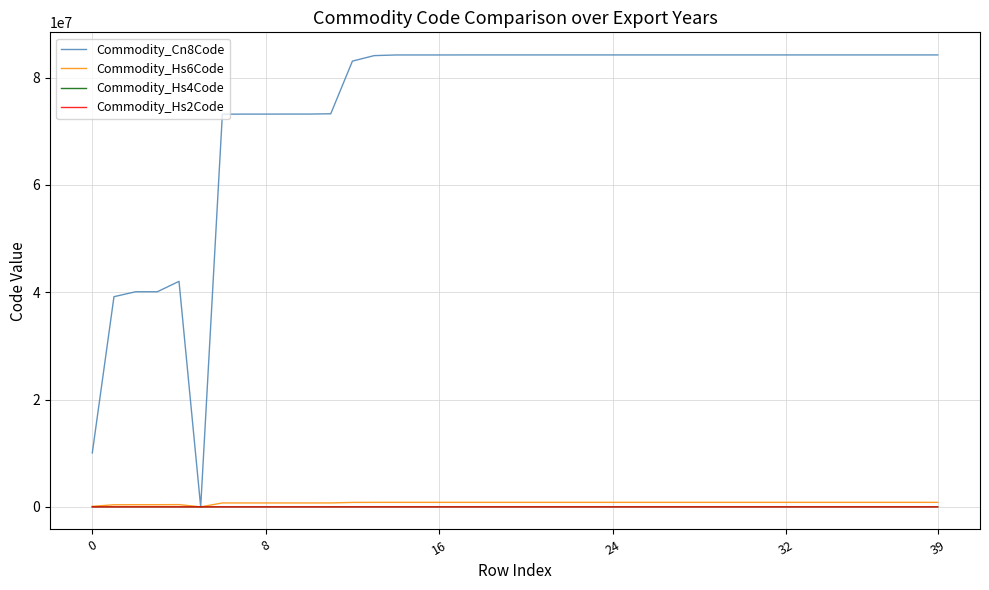

Which series has the largest range (max minus min)?

Commodity_Cn8Code